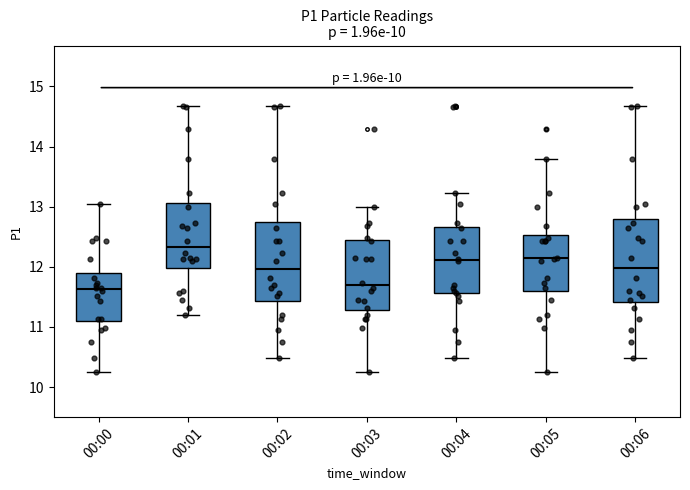

Where does the lower whisker of the box for 00:03 end on the y-axis? The values are not printed on the chart, so give them approximately, as read against the axis.

10.3